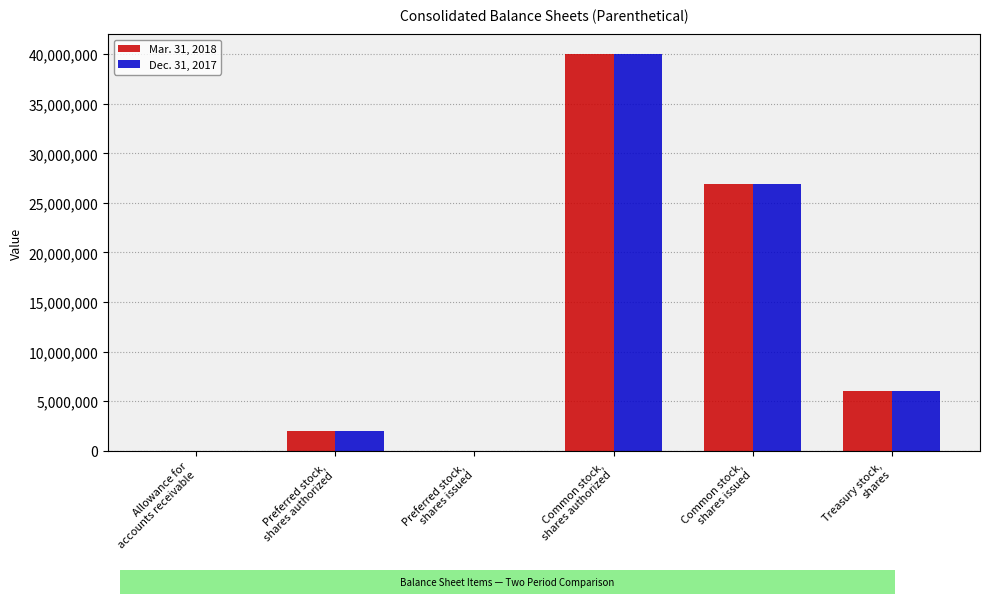

What are all the series names shown in the legend?

Mar. 31, 2018, Dec. 31, 2017